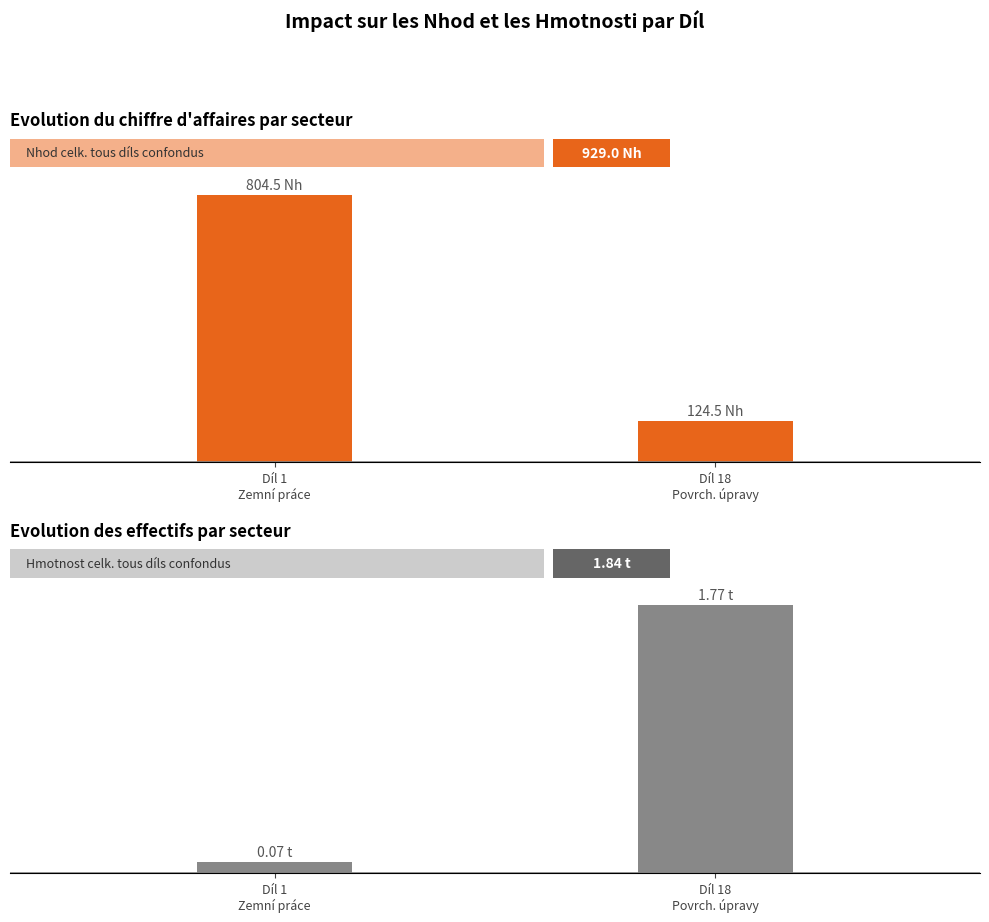

What is the difference between the maximum and minimum values in the Hmotnost celk. series?

1.7